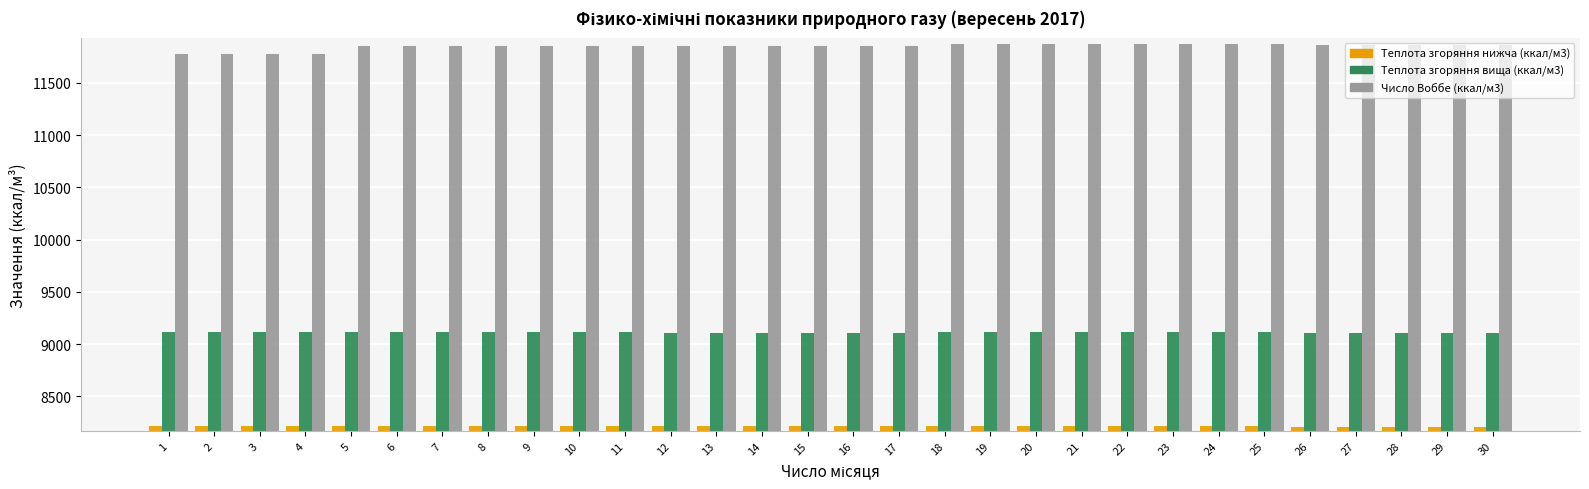

True or false: Число Воббе (ккал/м3) has a value of 16475.3 at 28.

False